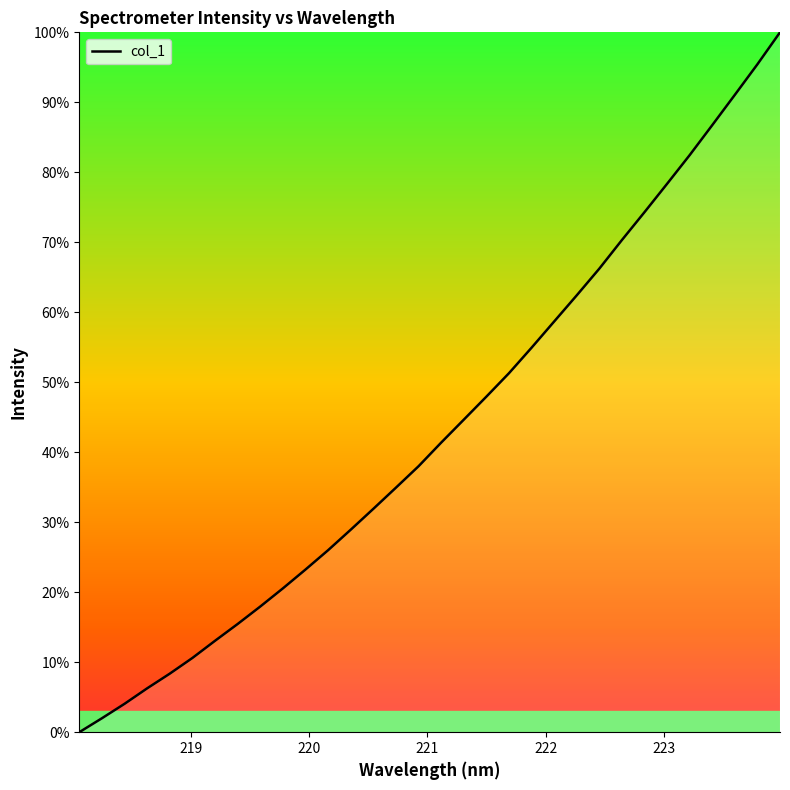

Does the chart have visible grid lines?

No